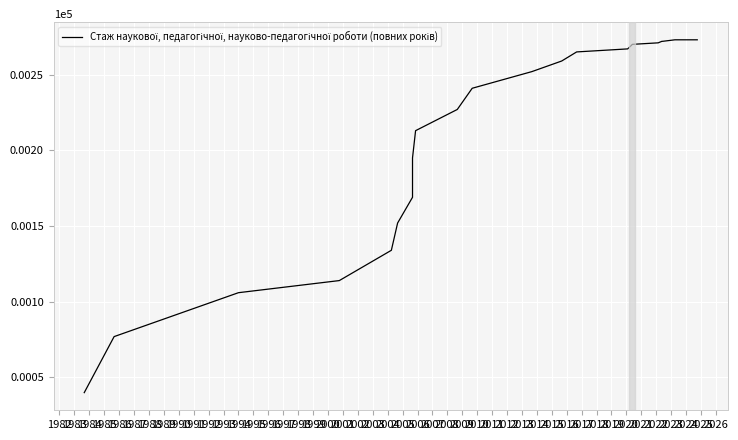

What is the average value?

209